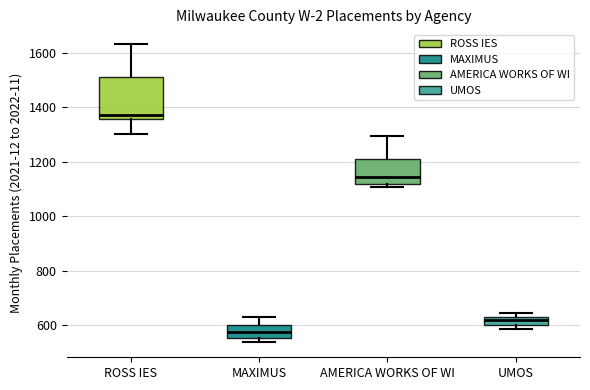

Which box's median line is the lowest?

MAXIMUS